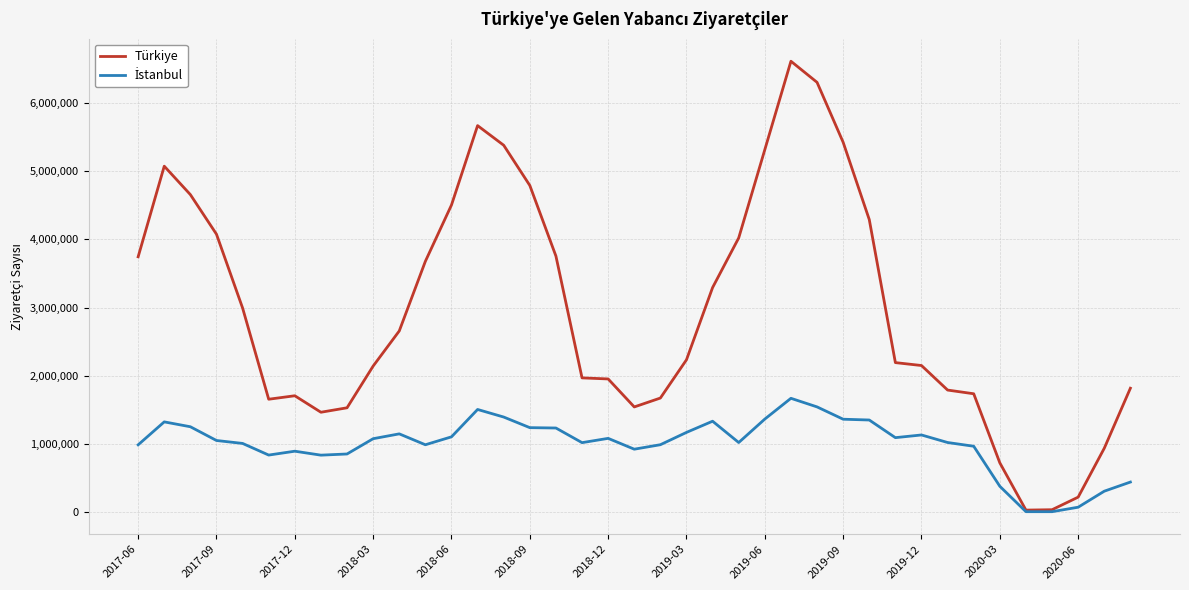

What is the highest value of the Türkiye series?

6617380